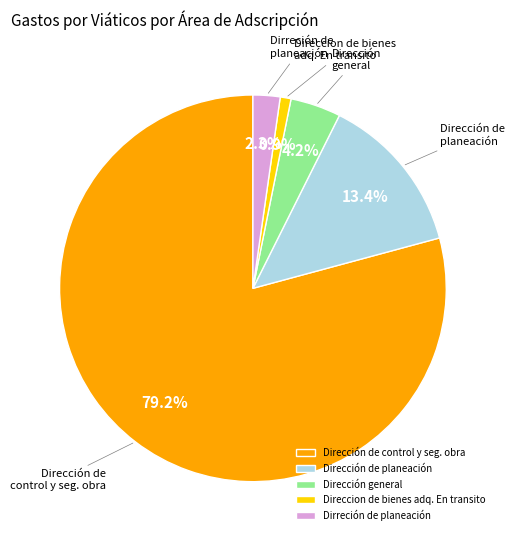

Between Dirección de control y seg. obra and Dirección de planeación, which is larger?

Dirección de control y seg. obra